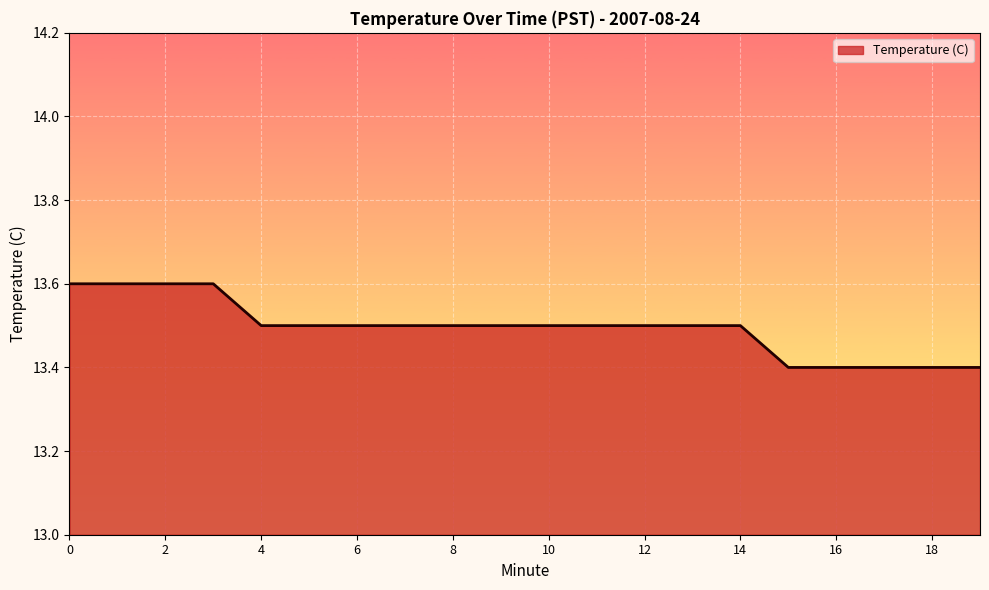

What is the minimum value shown in the chart?

13.4